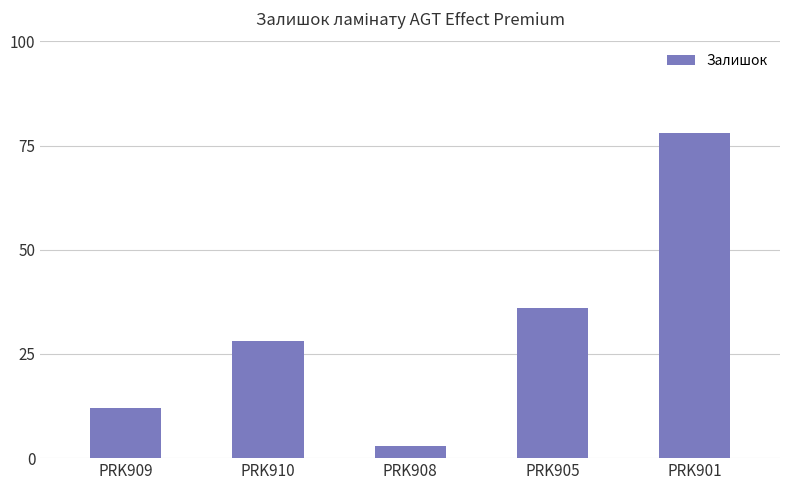

Is it true that the value at PRK908 is 3?

True